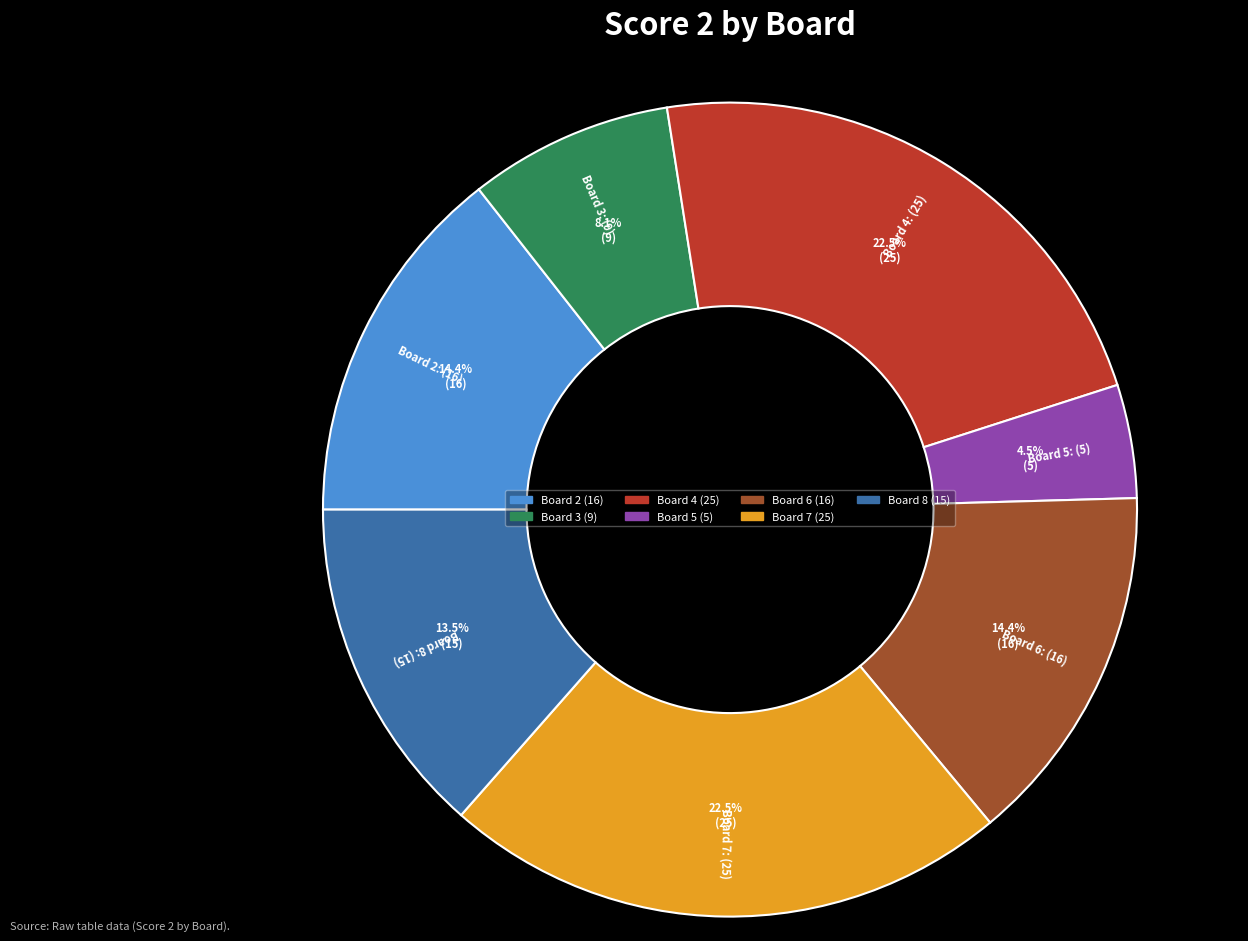

Does any single category account for the majority?

No